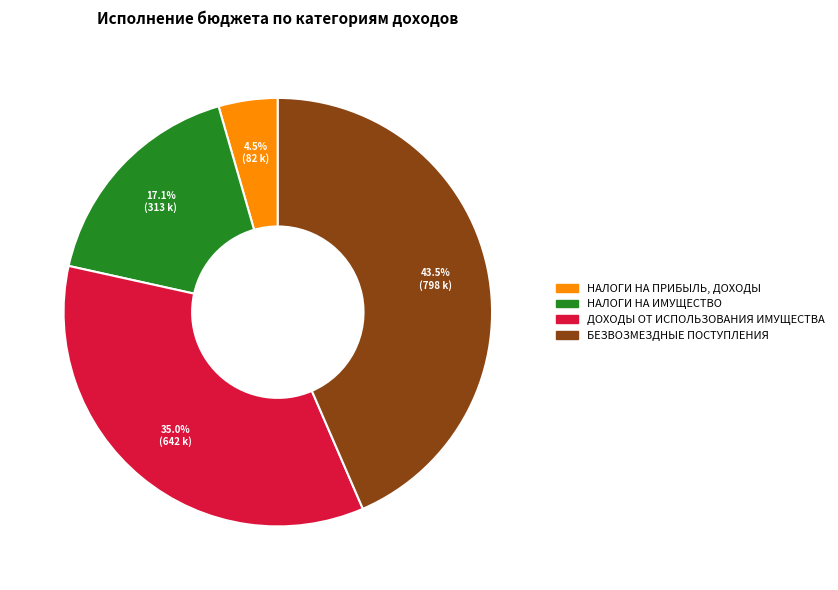

What percentage is NOT represented by НАЛОГИ НА ИМУЩЕСТВО?

82.9%